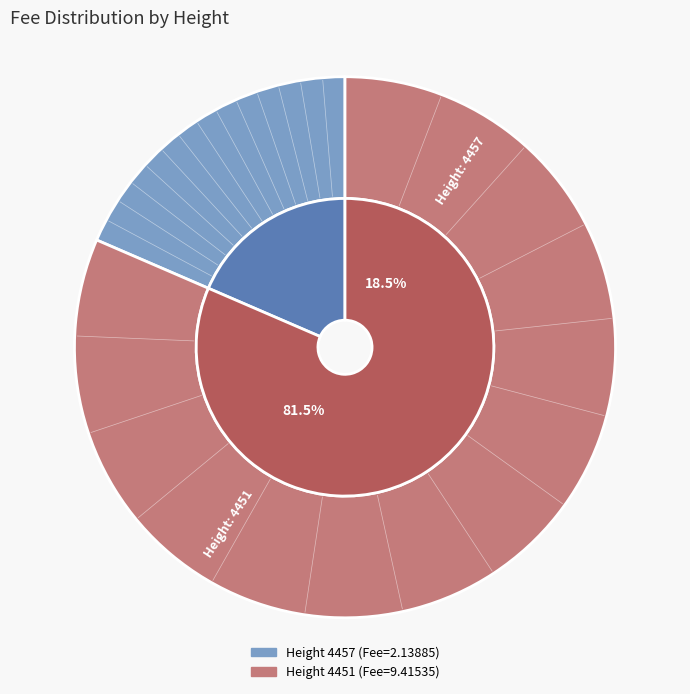

Is it true that 4457 is 19% of the pie?

True